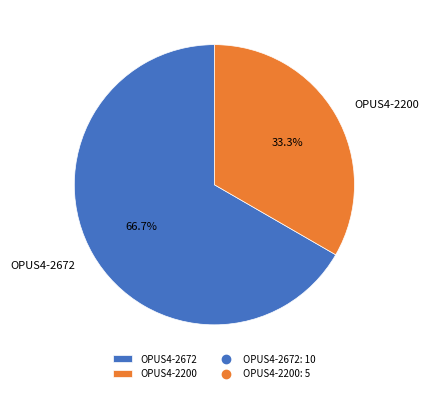

Which slice is the largest?

OPUS4-2672